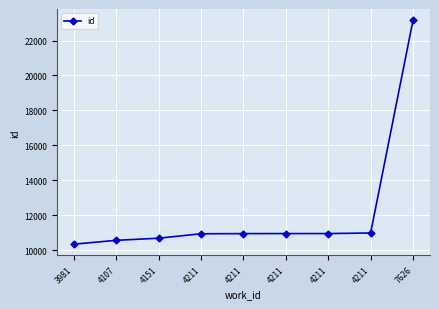

Count the number of categories in the chart.

9